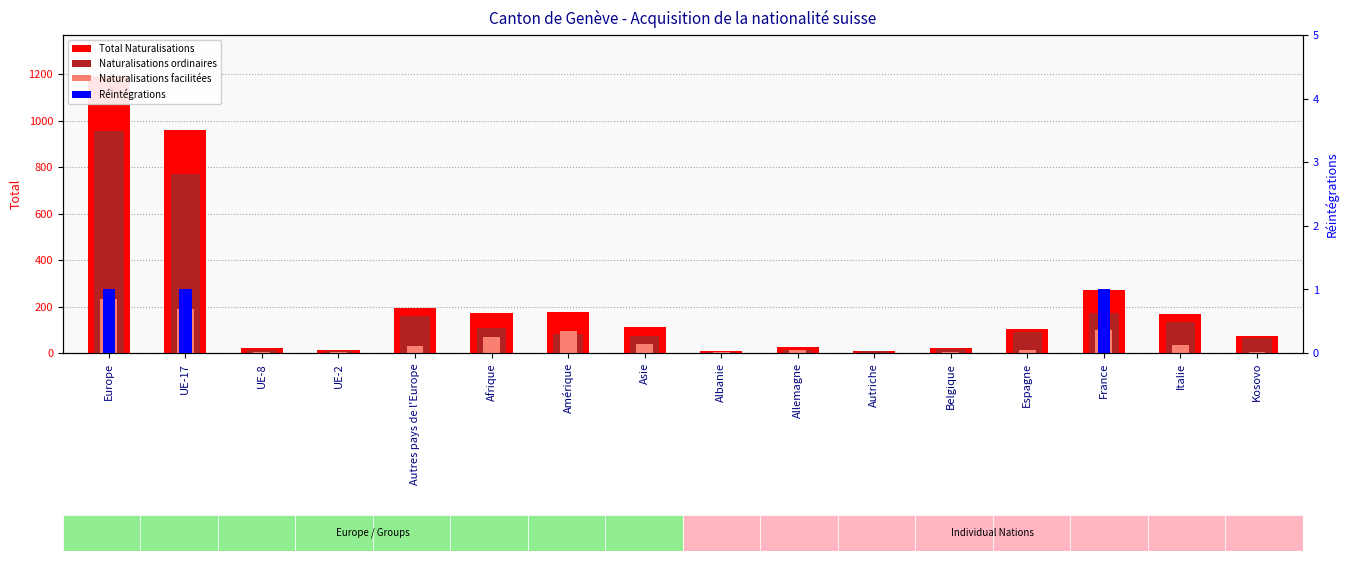

What is the maximum value for Naturalisations facilitées?

232